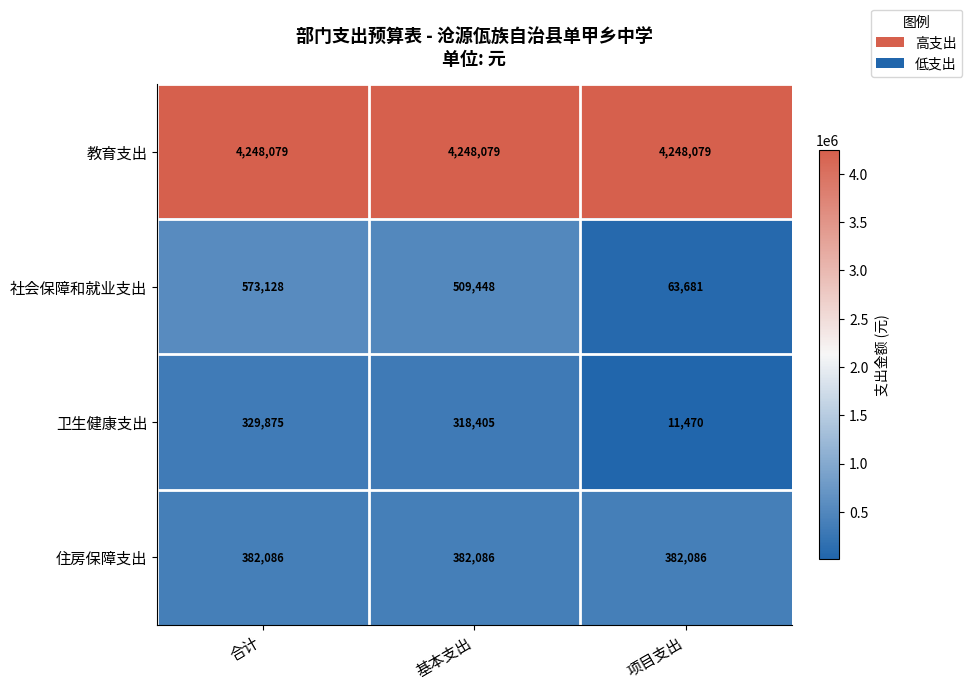

Is it true that 教育支出 equals 4248079 at 基本支出?

True